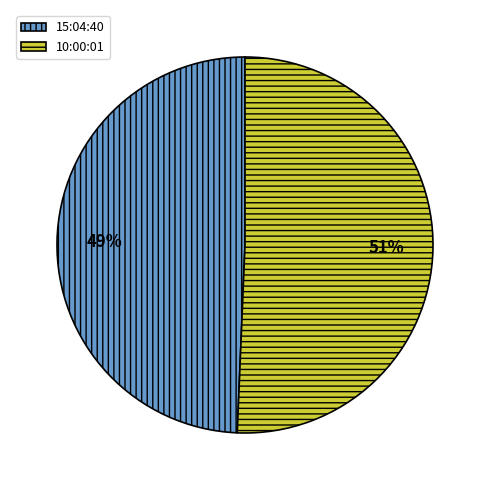

To the nearest percent, what is the combined percentage of 10:00:01 and 15:04:40?

100%